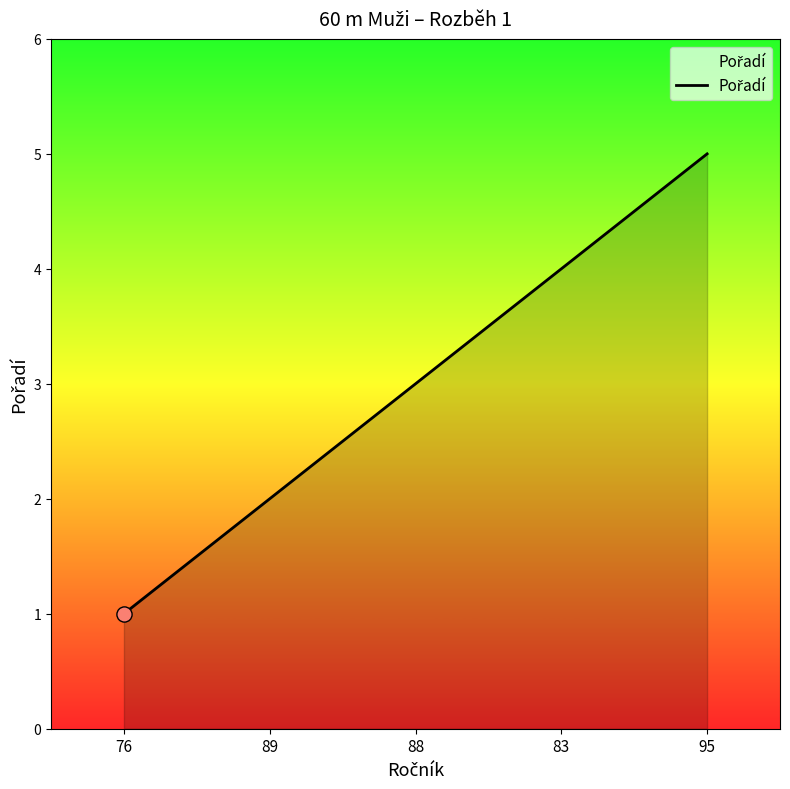

What is the change in value from 88 to 83?

+1